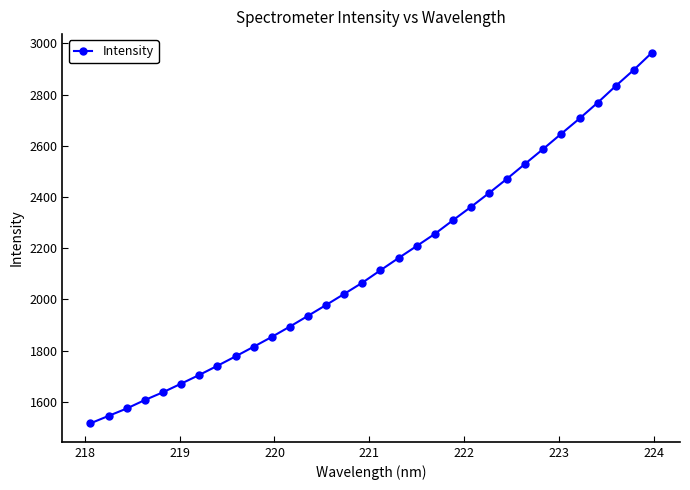

What is the greatest value displayed?

2963.8